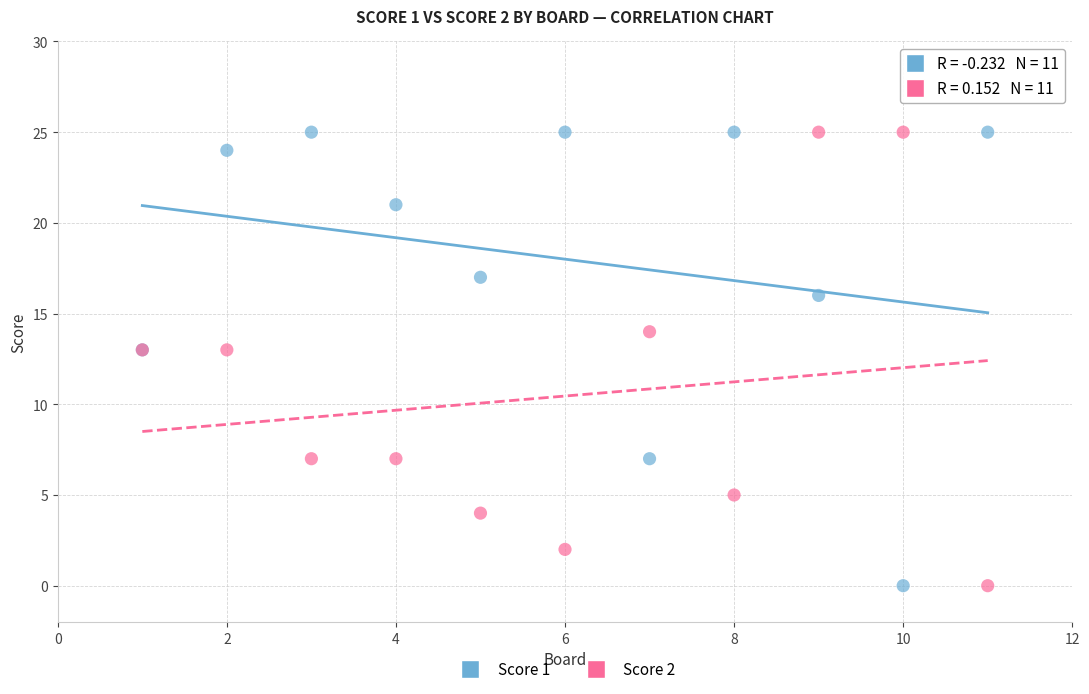

What is the X range (max minus min) for the scatter plot?

10